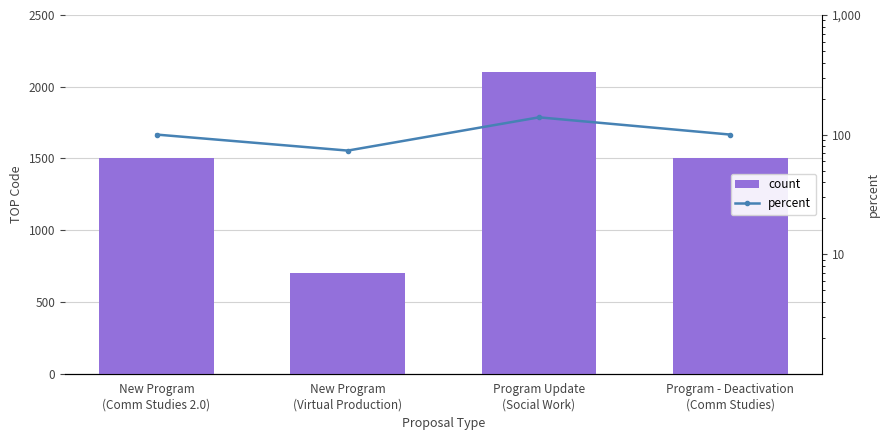

True or false: percent has a value of 111.9 at New Program
(Virtual Production).

False